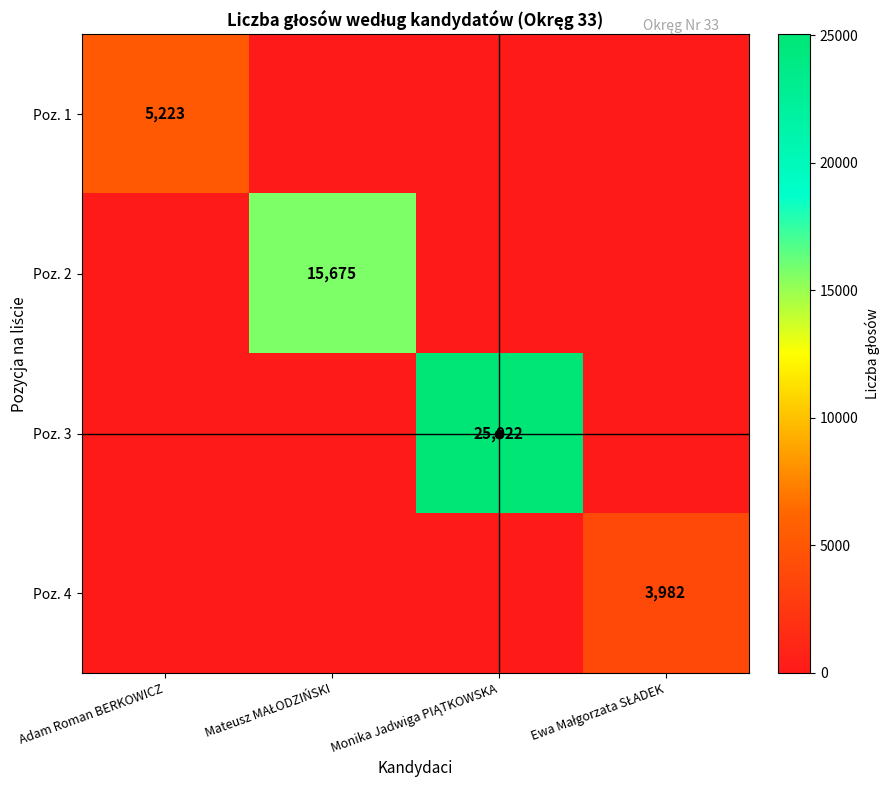

What value does the Poz. 2 series have at Mateusz MAŁODZIŃSKI, to the nearest 10?

15680